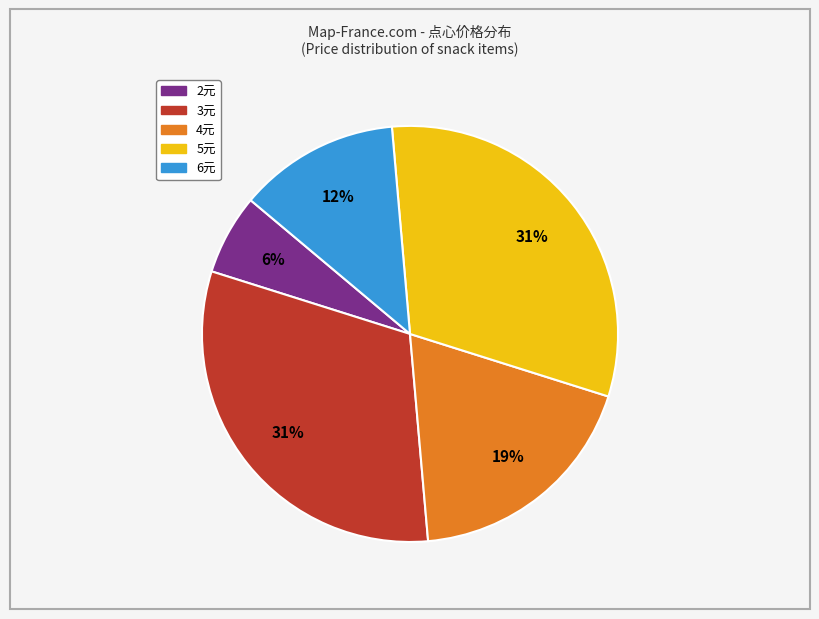

Is there a majority slice in this chart?

No